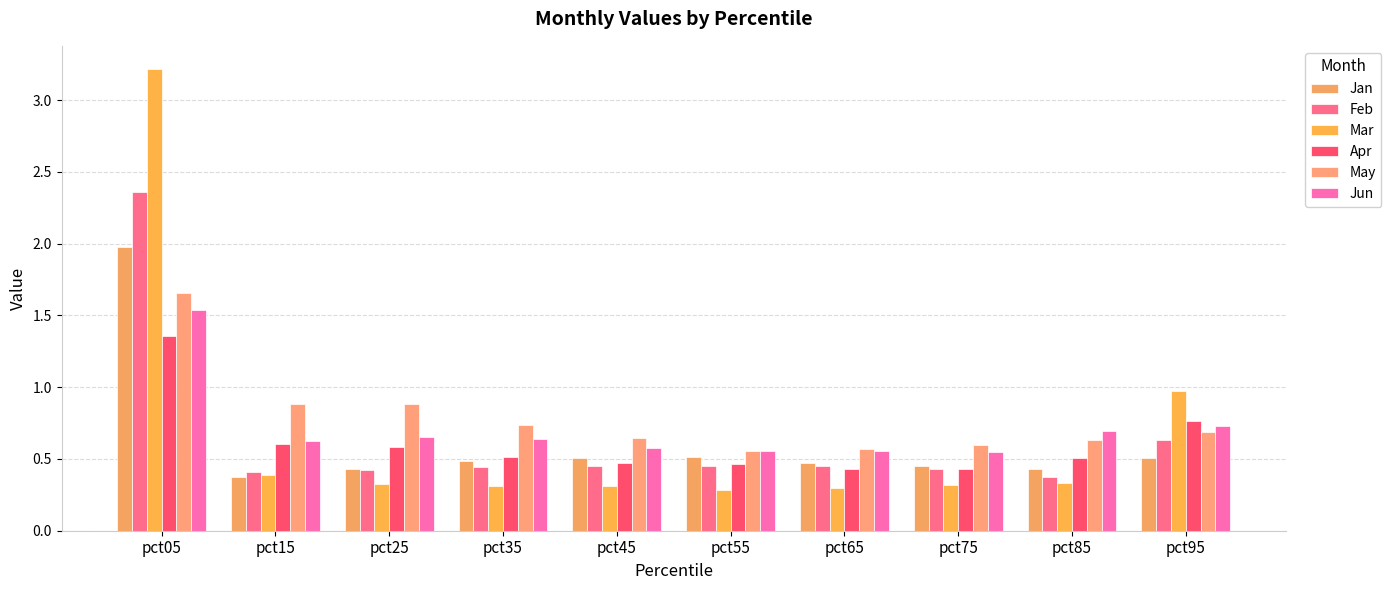

What is the difference between the maximum and minimum values in the Jan series?

1.6